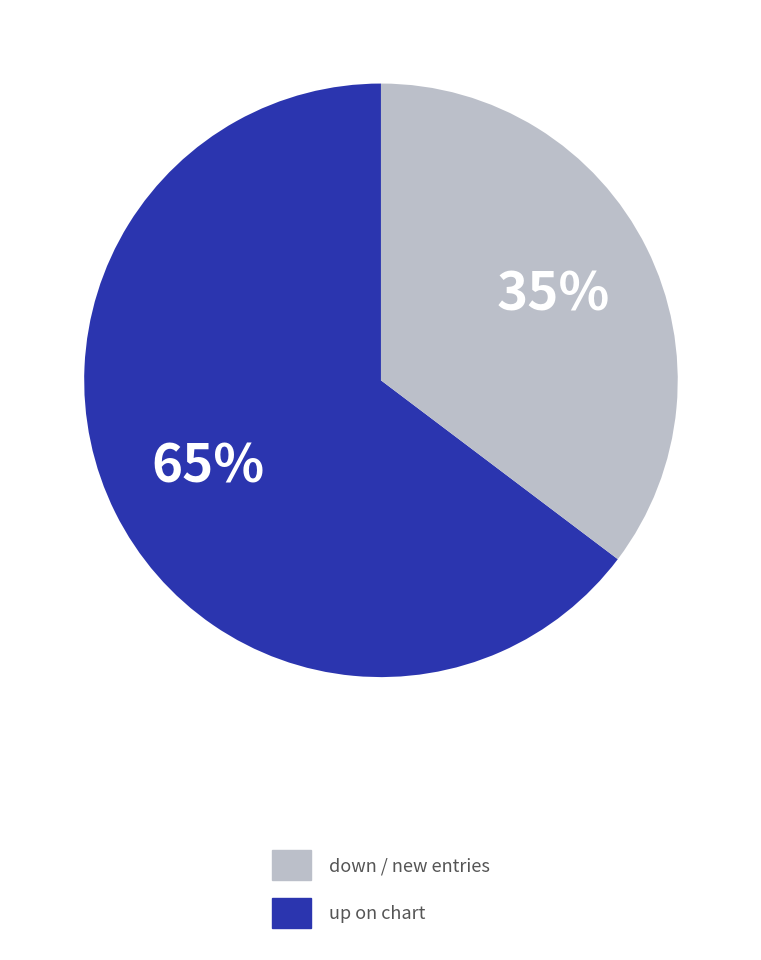

To the nearest percent, what is the average slice percentage?

50%